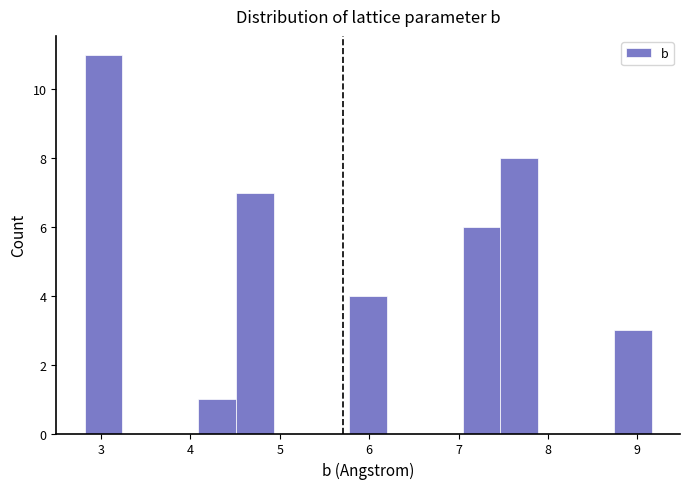

What is the height of the bar covering 5.8 to 6.2 on the x-axis? Neither the bar edges nor the heights are printed on the chart, so give them approximately, as read against the axes.

4